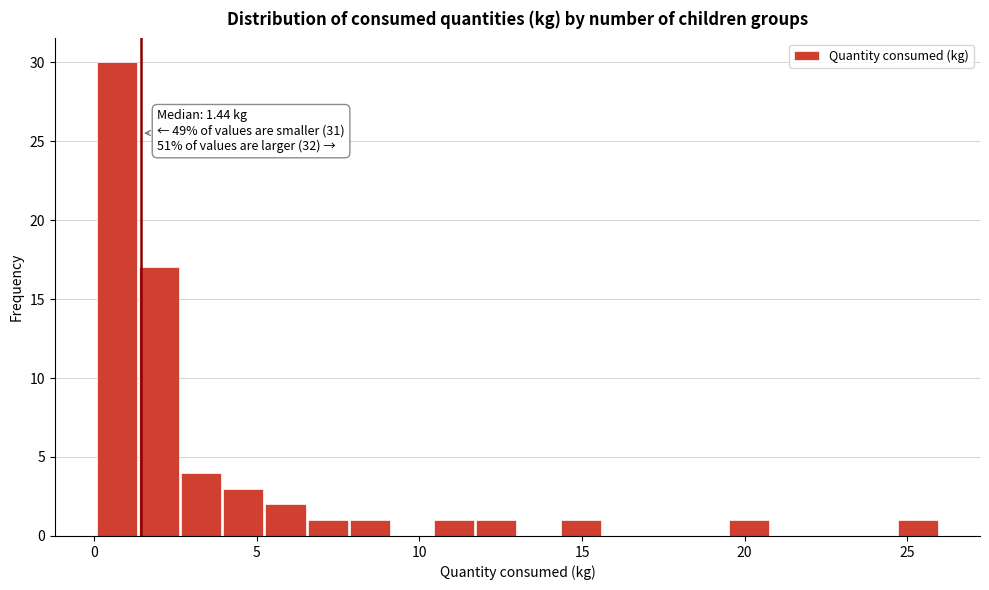

Read against the x-axis, roughly where is the centre of the tallest bar?

0.5